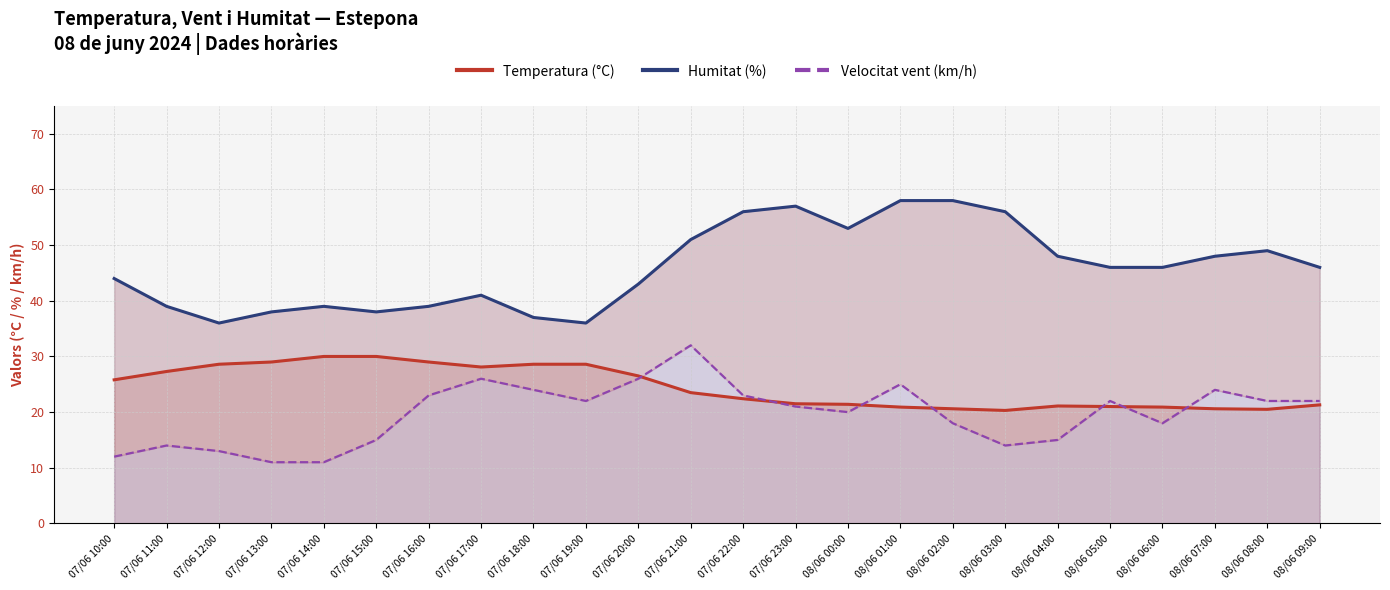

In Velocitat vent (km/h), how many points are higher than both neighbors (excluding endpoints)?

6